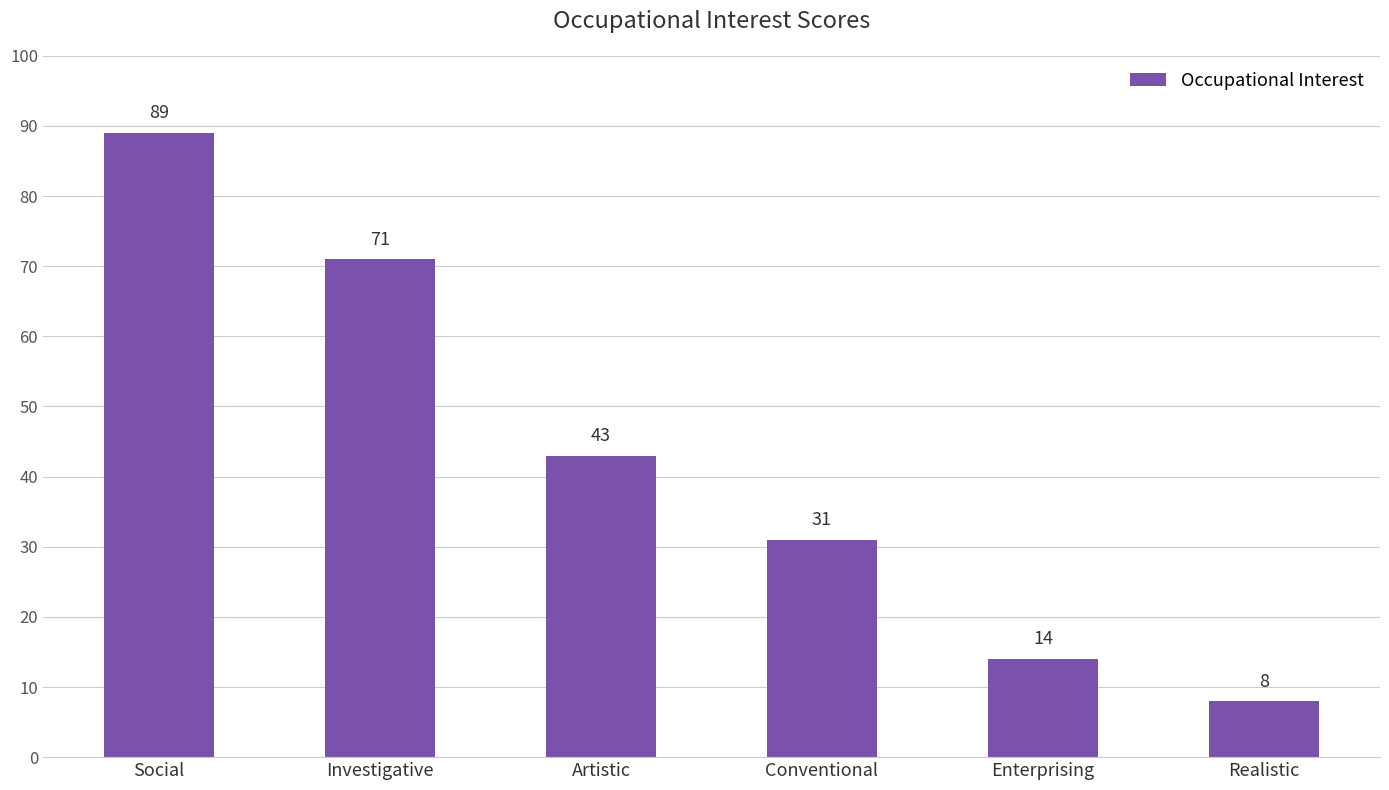

How many data points are less than 43?

3